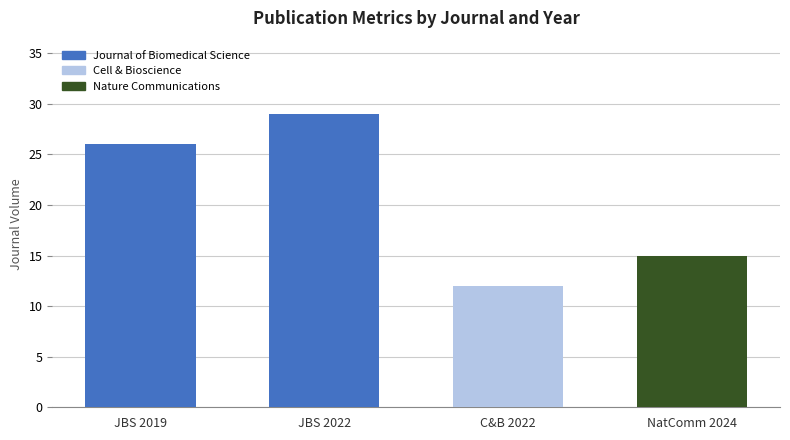

Which has a higher value, C&B 2022 or JBS 2019?

JBS 2019